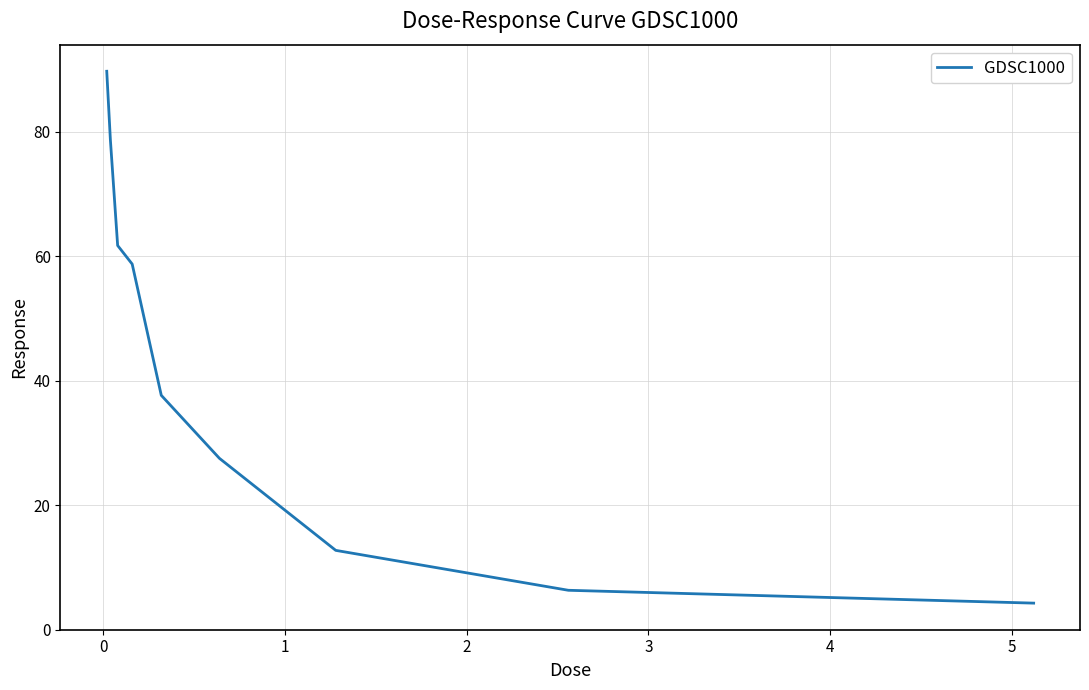

True or false: the data has more than 2 interior local peaks.

False